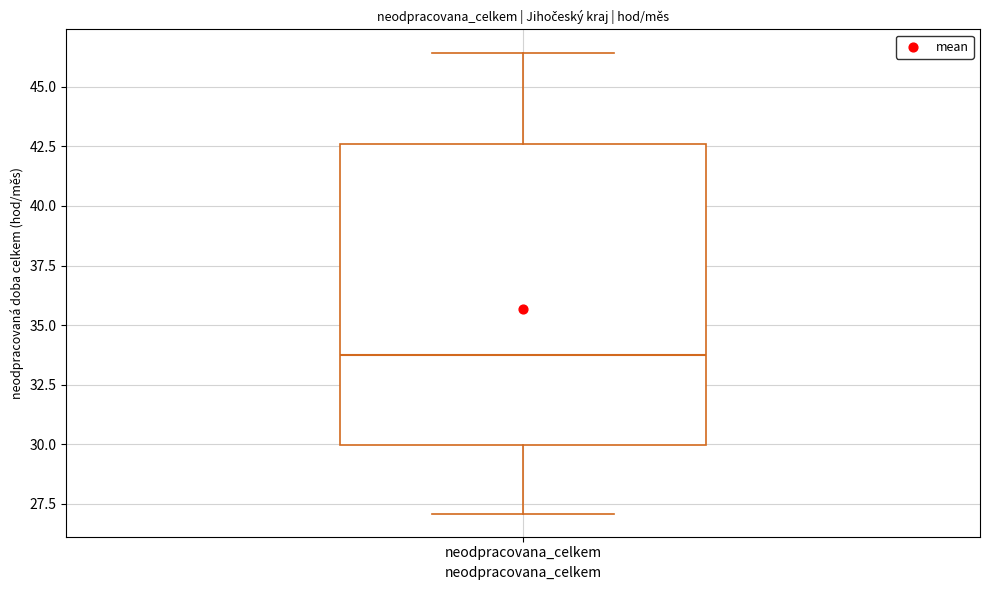

Read this box plot against the y-axis: the position of the median line, the range covered by the box, and the ends of both whiskers. The values are not printed on the chart, so give them approximately, as read against the axis.

median 33.5, box 30.0 to 42.5, whiskers 27.0 to 46.5